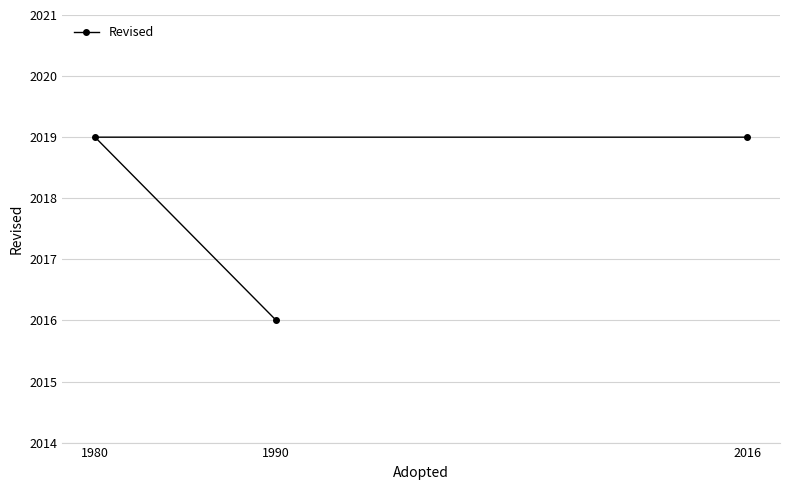

Count the number of categories in the chart.

3